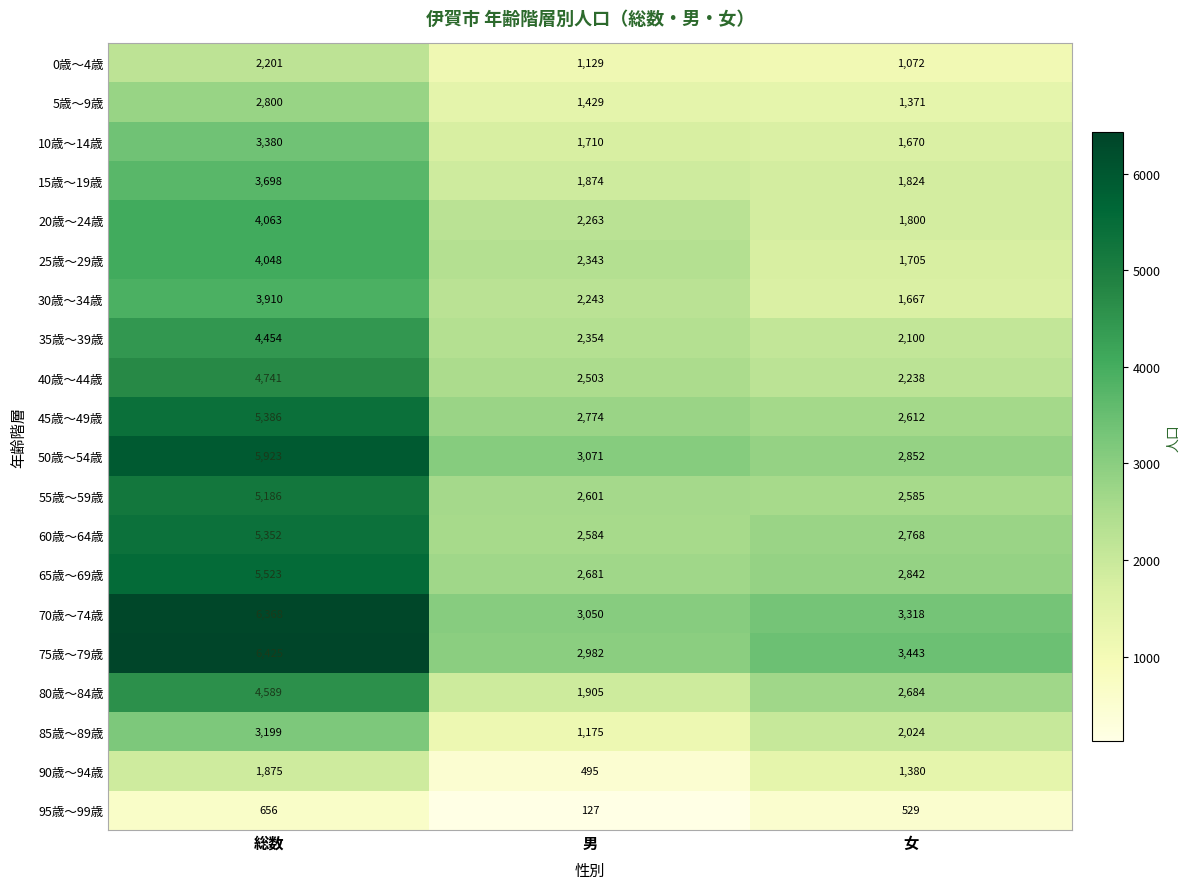

Rank the series by their maximum value, from lowest to highest.

95歳～99歳, 90歳～94歳, 0歳～4歳, 5歳～9歳, 85歳～89歳, 10歳～14歳, 15歳～19歳, 30歳～34歳, 25歳～29歳, 20歳～24歳, 35歳～39歳, 80歳～84歳, 40歳～44歳, 55歳～59歳, 60歳～64歳, 45歳～49歳, 65歳～69歳, 50歳～54歳, 70歳～74歳, 75歳～79歳